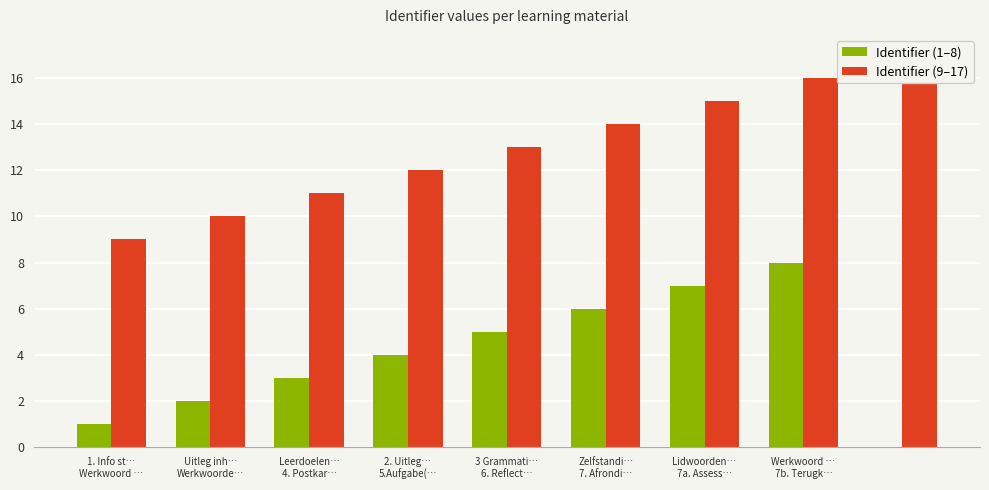

What are all the series names shown in the legend?

Identifier (1–8), Identifier (9–17)